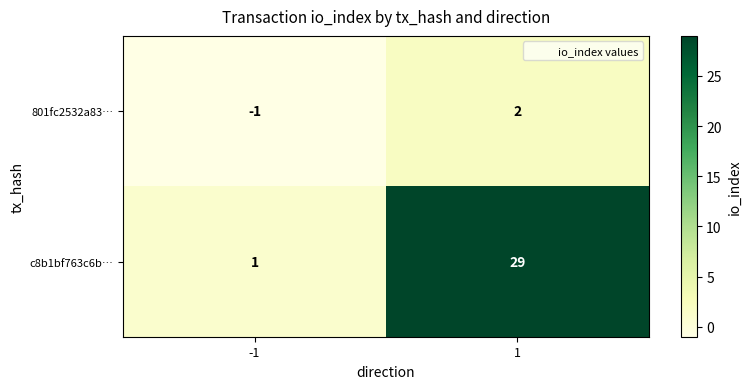

Which series has the largest range (max minus min)?

c8b1bf763c6b…